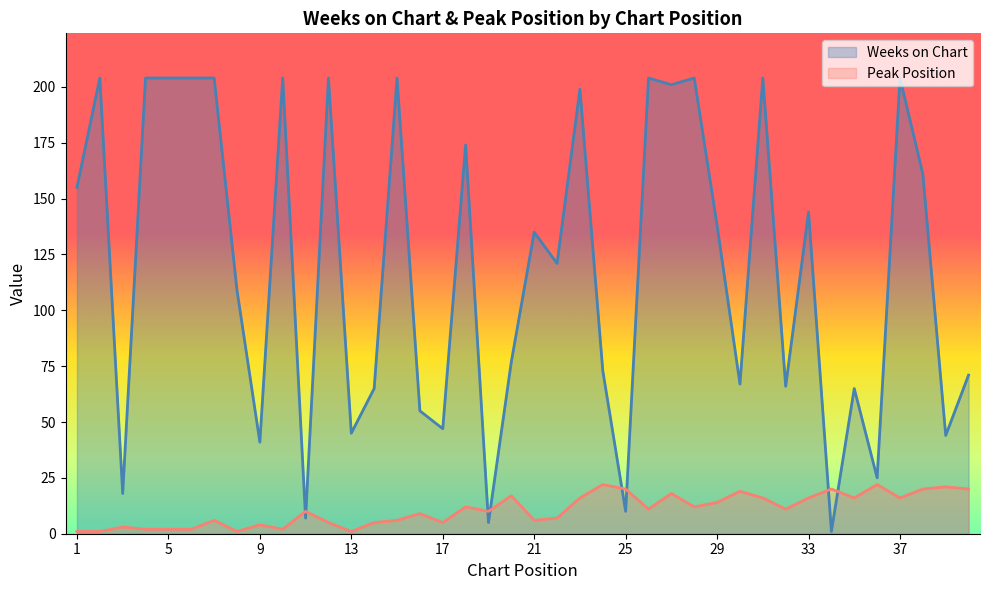

What is the smallest value displayed?

1